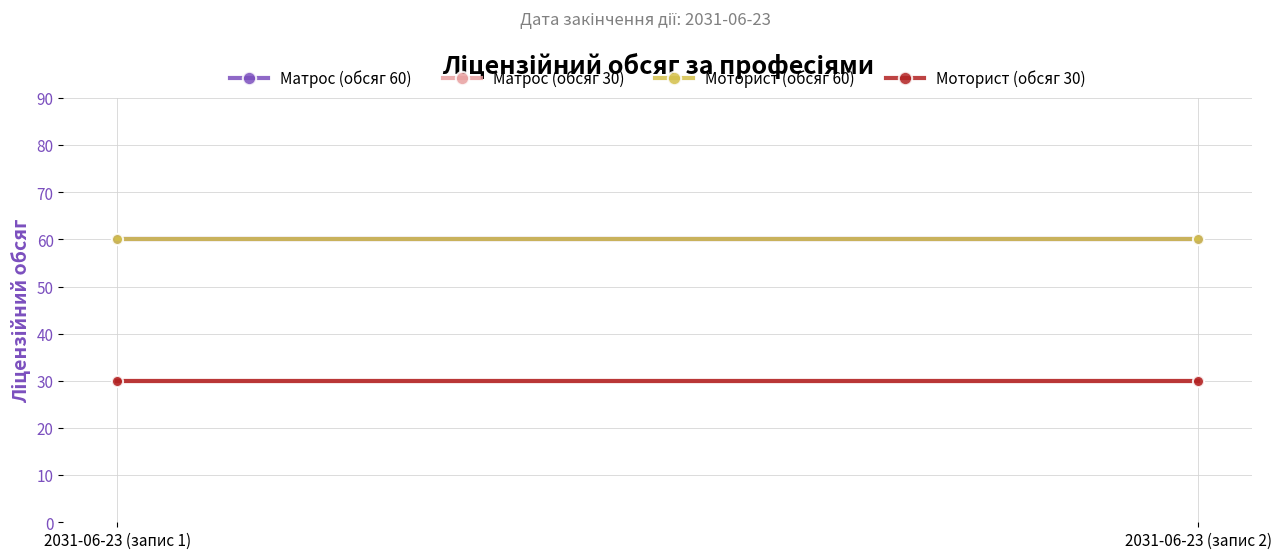

What is the label of the 1st point from the left?

2031-06-23 (запис 1)